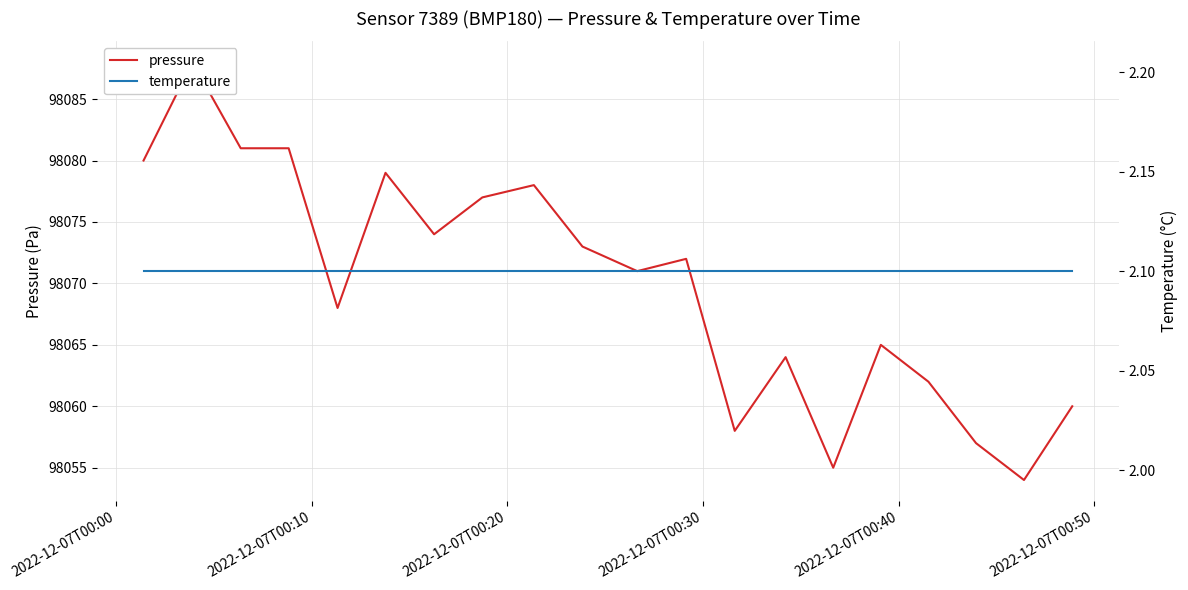

How many data points in pressure are less than 98072?

10